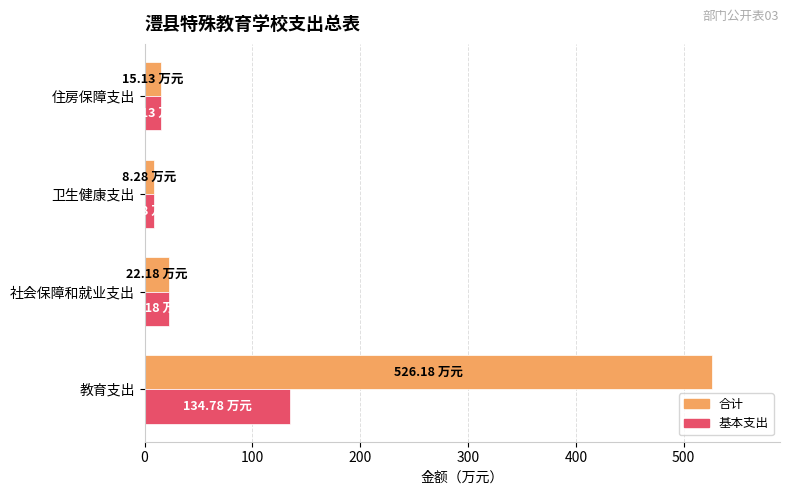

Rank the series by their maximum value, from lowest to highest.

基本支出, 合计